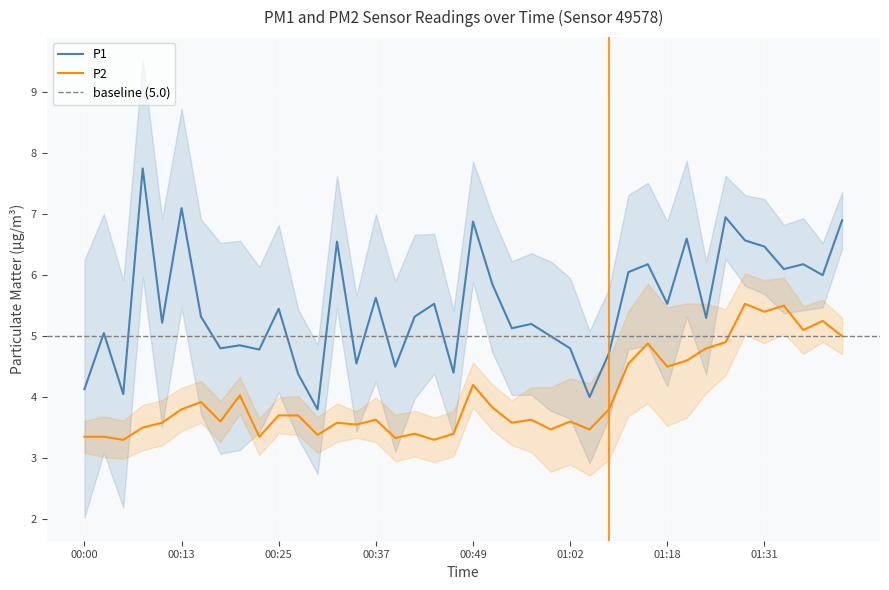

Reading left to right, list all the values displayed in this chart.

P1: 00:00=4.1	00:03=5.0	00:05=4.0	00:08=7.8	00:10=5.2	00:13=7.1	00:15=5.3	00:18=4.8	00:20=4.8	00:22=4.8	00:25=5.5	00:27=4.4	00:30=3.8	00:32=6.5	00:35=4.5	00:37=5.6	00:40=4.5	00:42=5.3	00:44=5.5	00:47=4.4	00:49=6.9	00:52=5.8	00:54=5.1	00:57=5.2	00:59=5.0	01:02=4.8	01:04=4.0	01:10=4.7	01:12=6.0	01:15=6.2	01:18=5.5	01:20=6.6	01:23=5.3	01:26=7.0	01:28=6.6	01:31=6.5	01:33=6.1	01:36=6.2	01:38=6.0	01:41=6.9
P2: 00:00=3.4	00:03=3.4	00:05=3.3	00:08=3.5	00:10=3.6	00:13=3.8	00:15=3.9	00:18=3.6	00:20=4.0	00:22=3.4	00:25=3.7	00:27=3.7	00:30=3.4	00:32=3.6	00:35=3.5	00:37=3.6	00:40=3.3	00:42=3.4	00:44=3.3	00:47=3.4	00:49=4.2	00:52=3.8	00:54=3.6	00:57=3.6	00:59=3.5	01:02=3.6	01:04=3.5	01:10=3.8	01:12=4.5	01:15=4.9	01:18=4.5	01:20=4.6	01:23=4.8	01:26=4.9	01:28=5.5	01:31=5.4	01:33=5.5	01:36=5.1	01:38=5.2	01:41=5.0